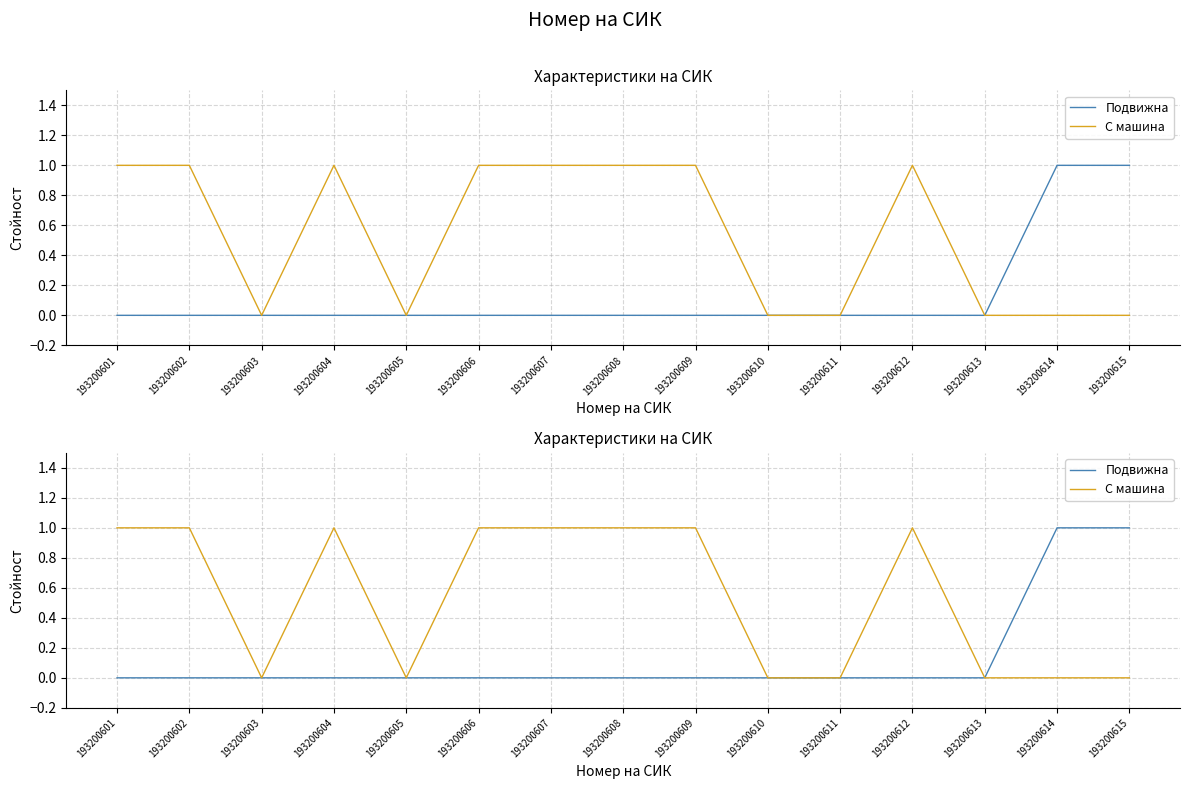

Which series has the largest total across all categories?

С машина